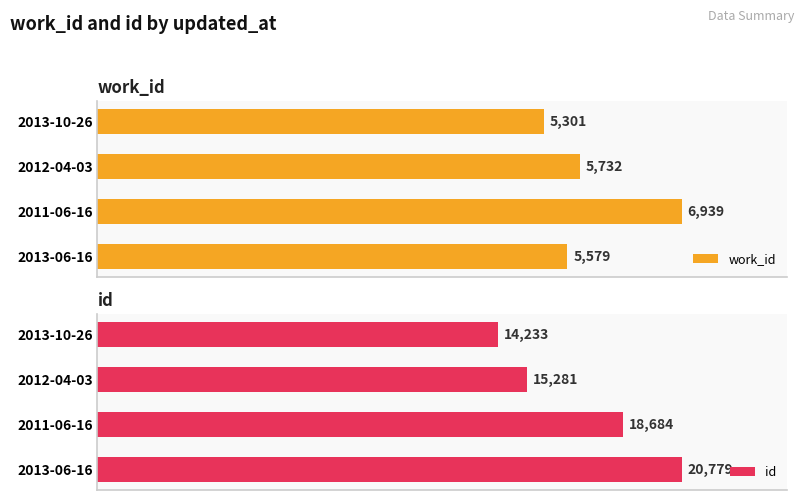

Rank the categories by work_id value from highest to lowest.

2011-06-16, 2012-04-03, 2013-06-16, 2013-10-26